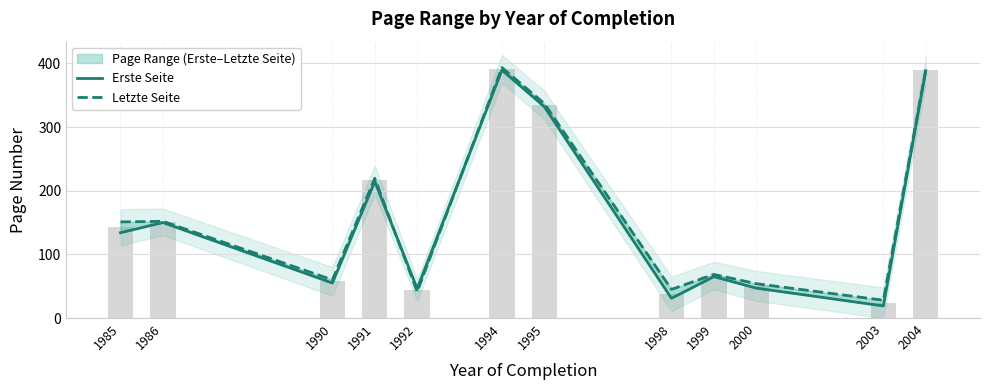

At 1990, list the series in order from smallest to largest.

Erste Seite, Letzte Seite